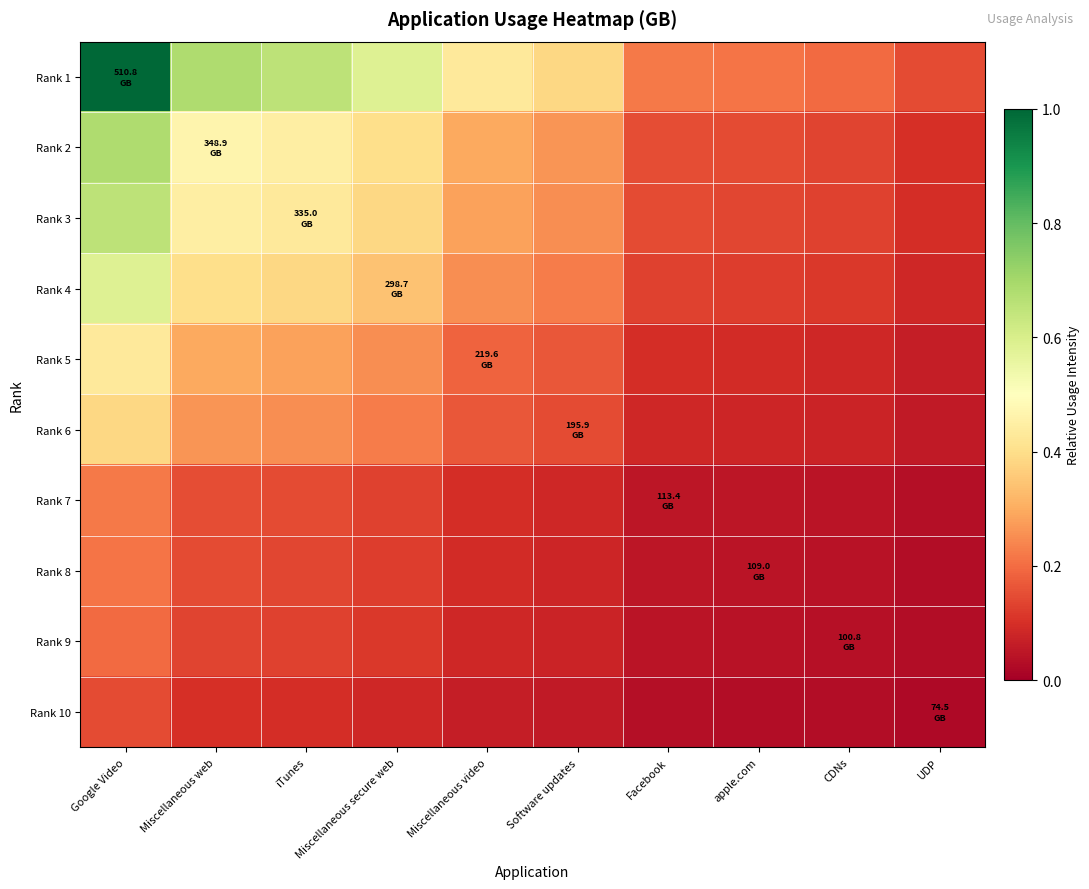

Between CDNs and iTunes, which is larger?

iTunes